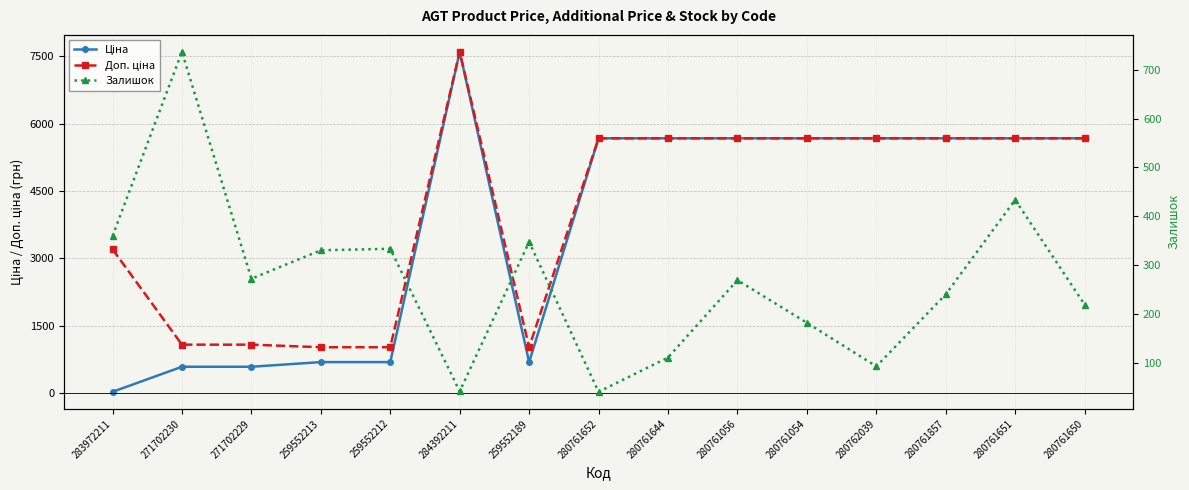

True or false: Ціна and Доп. ціна intersect in this chart.

False